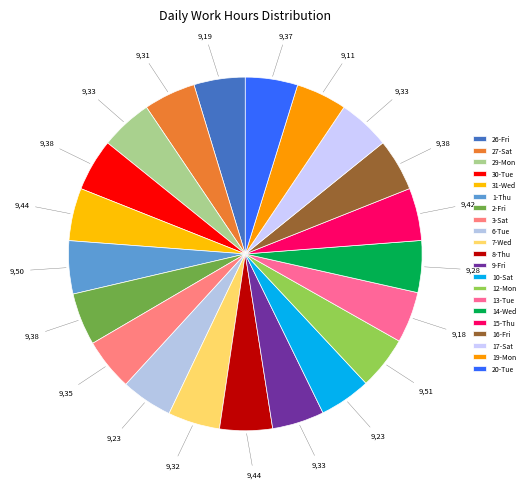

Is it true that 6-Tue is 17% of the pie?

False